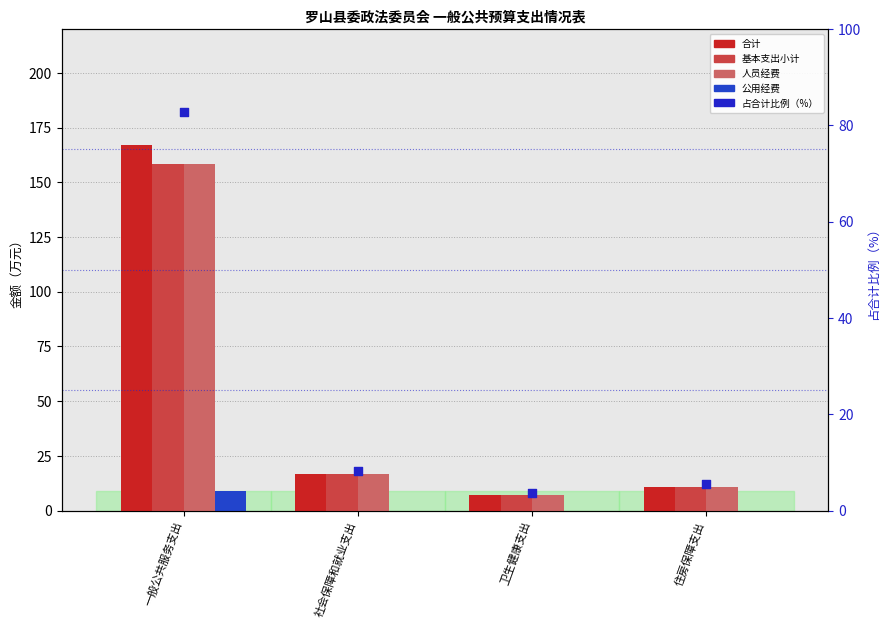

Which series has the largest Y range (max minus min)?

合计